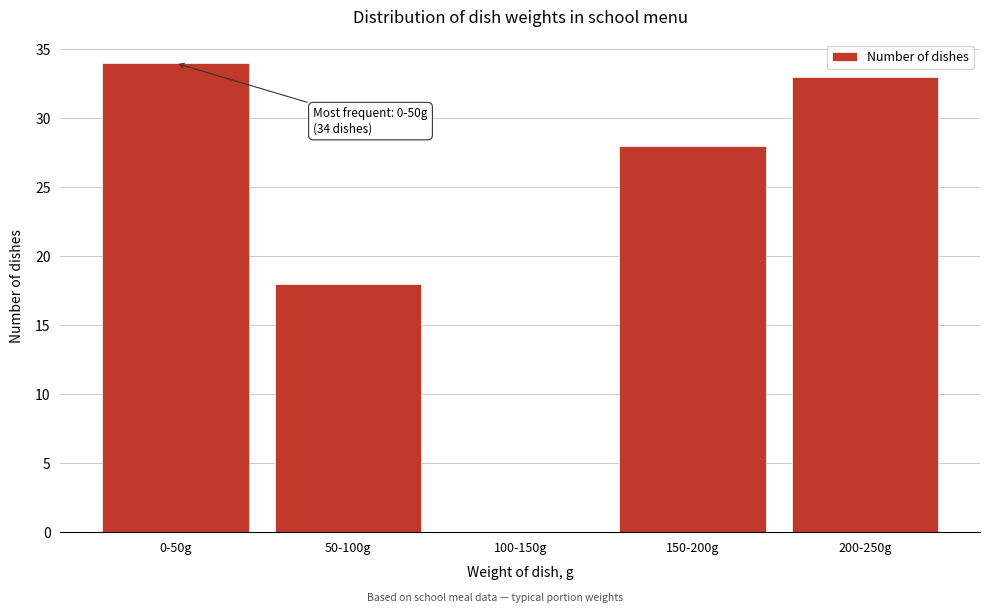

Reading right to left, what are all the values shown in this chart?

200-250g=33	150-200g=28	100-150g=0	50-100g=18	0-50g=34